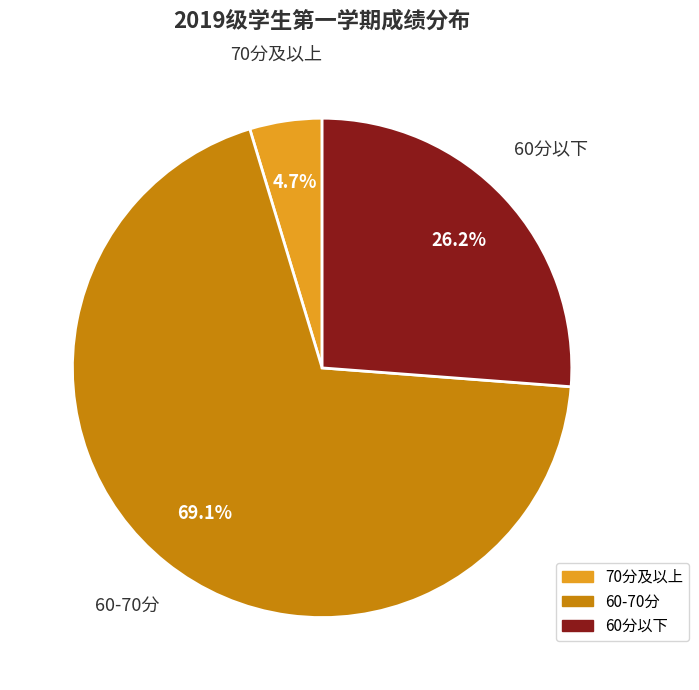

To the nearest percent, what is the average slice percentage?

33%